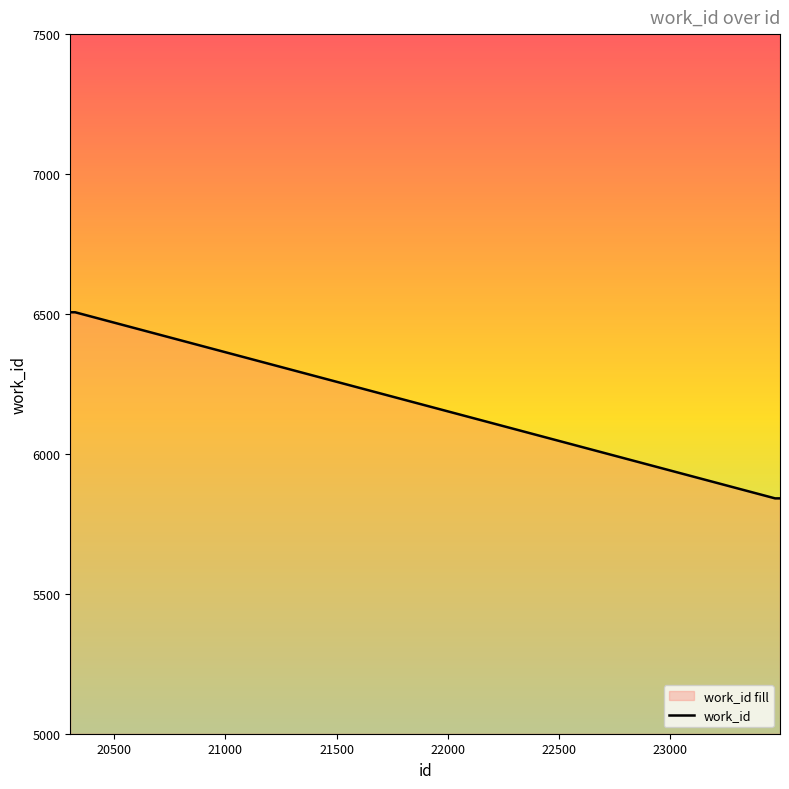

What is the minimum value shown in the chart?

5841